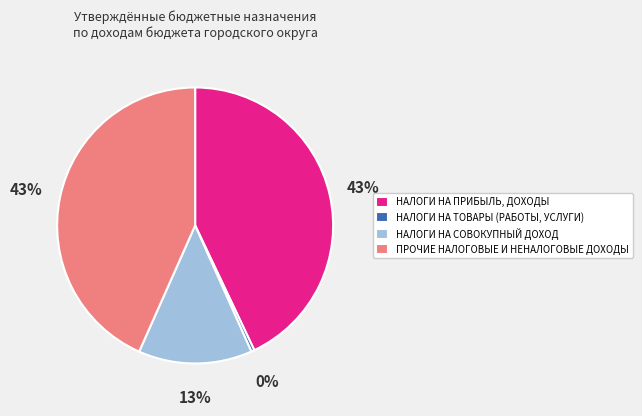

How many segments does this pie chart have?

4